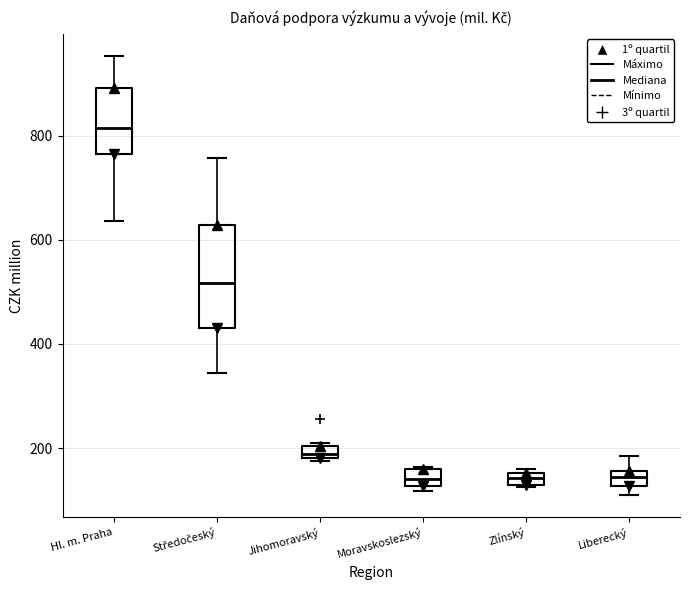

Comparing the boxes themselves (not the whiskers), which one is the tallest?

Středočeský